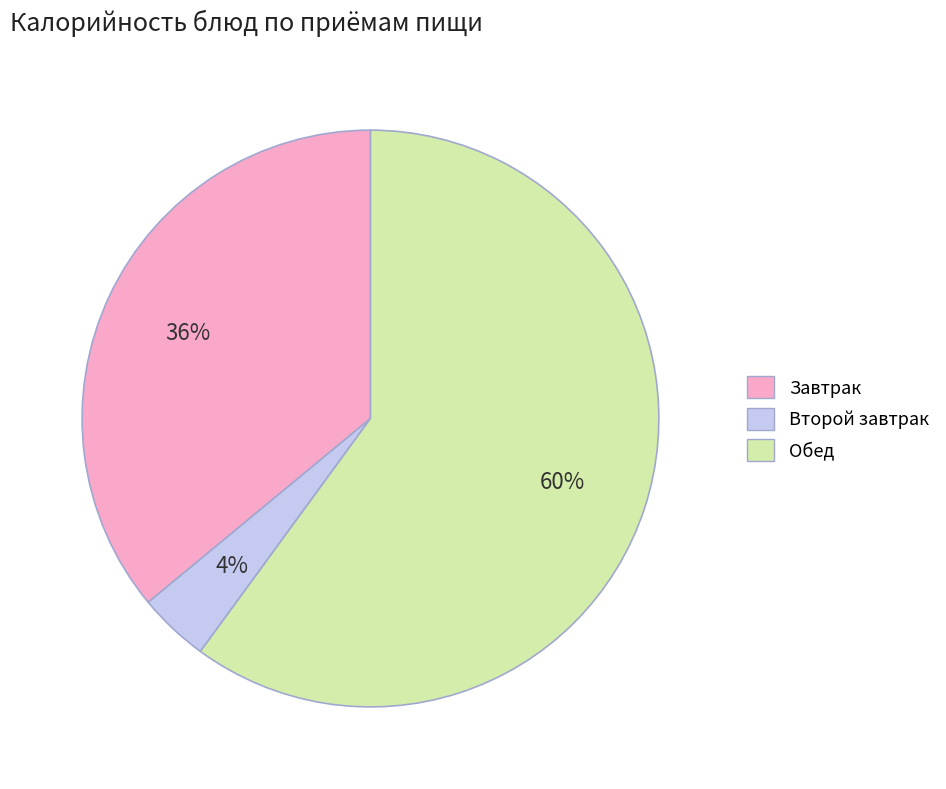

To the nearest percent, what is the average slice percentage?

33%